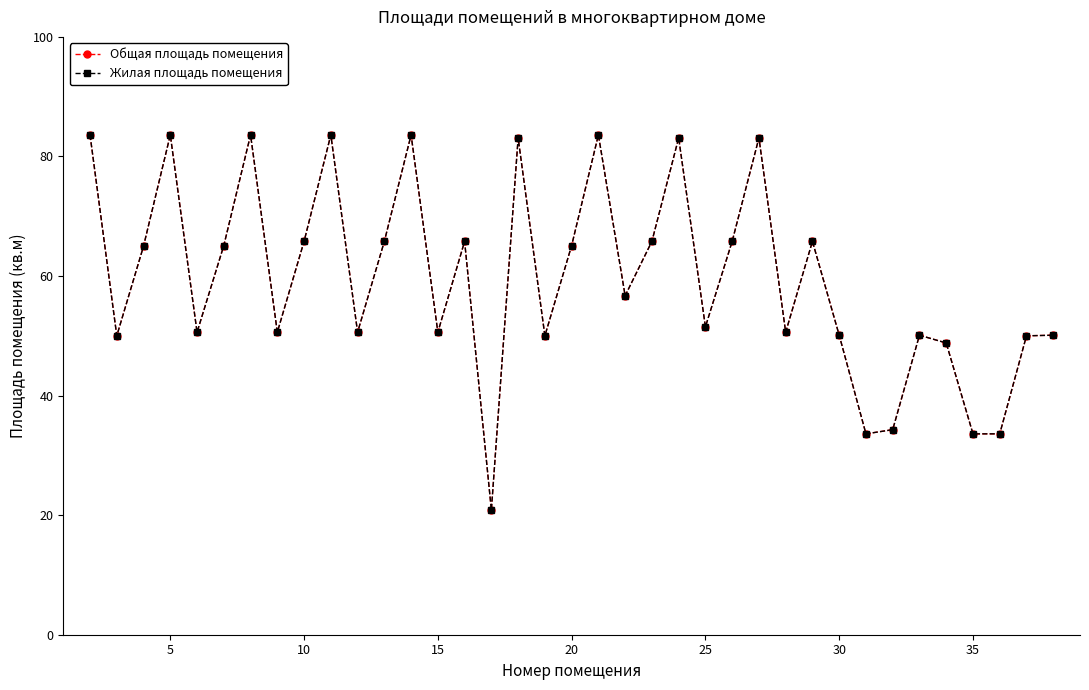

What is the value of the Жилая площадь помещения point at the 1st from the left?

83.6